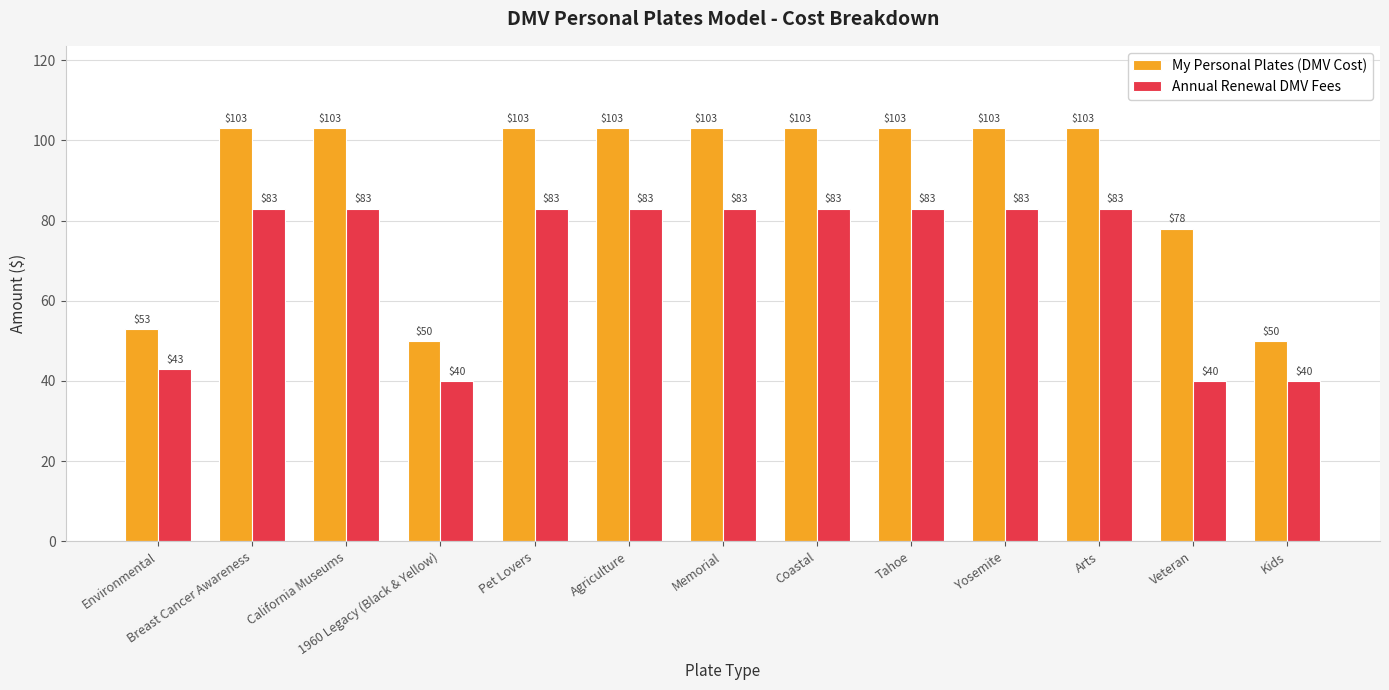

List the series in order of their peak value, highest first.

My Personal Plates (DMV Cost), Annual Renewal DMV Fees